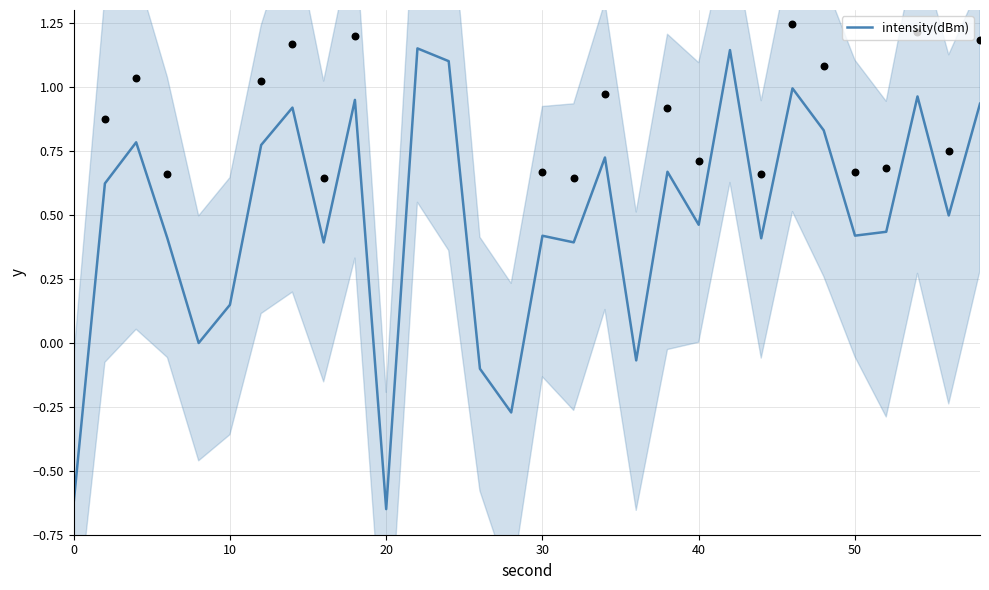

The value of intensity(dBm) at 40 is 0.1. True or false?

False